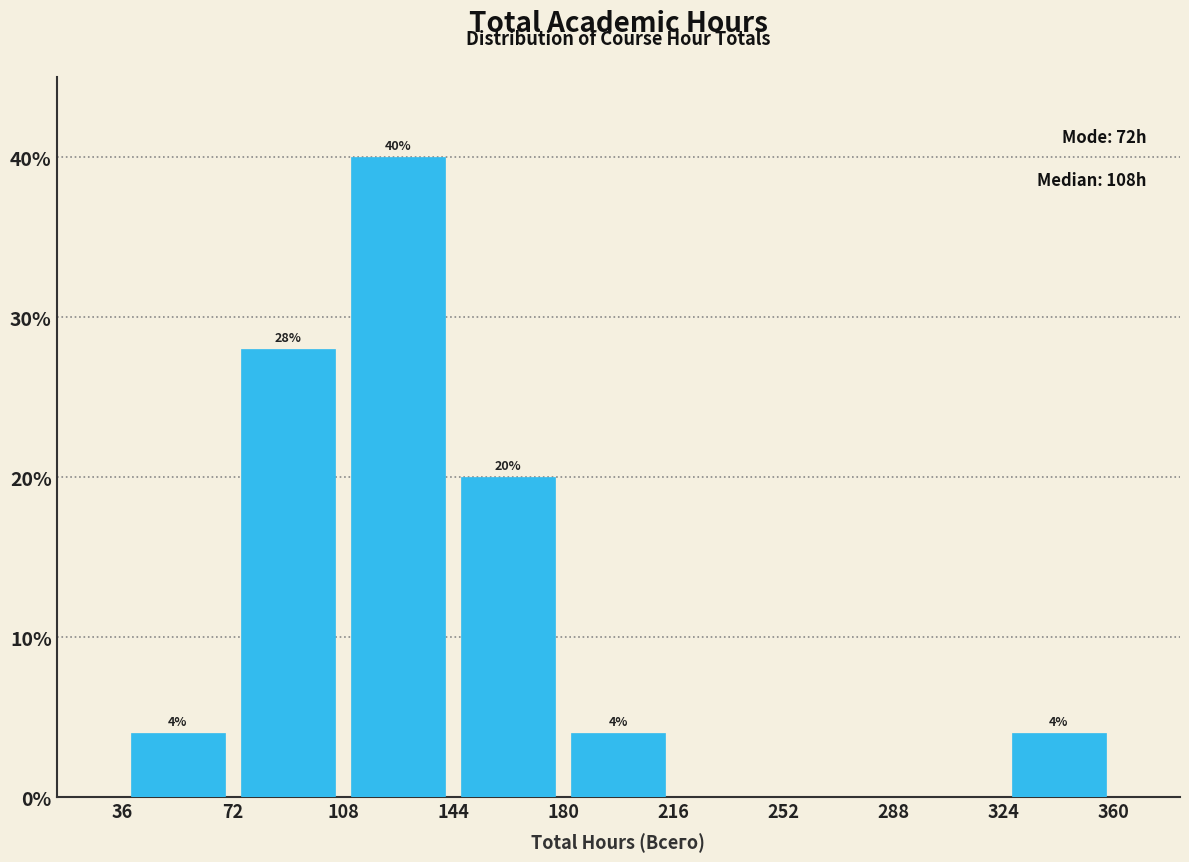

Which range on the x-axis has the tallest bar?

108 to 144